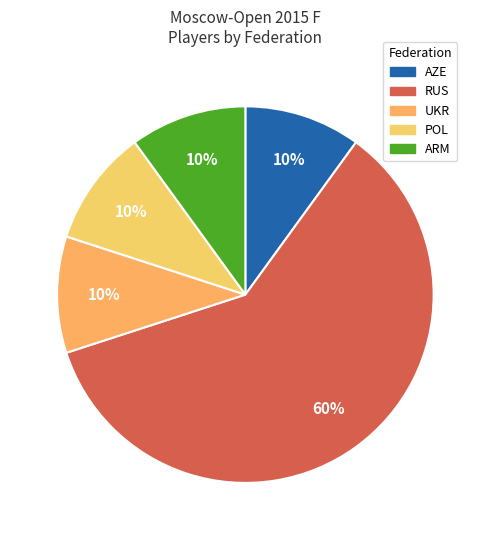

Count the number of slices in the pie.

5